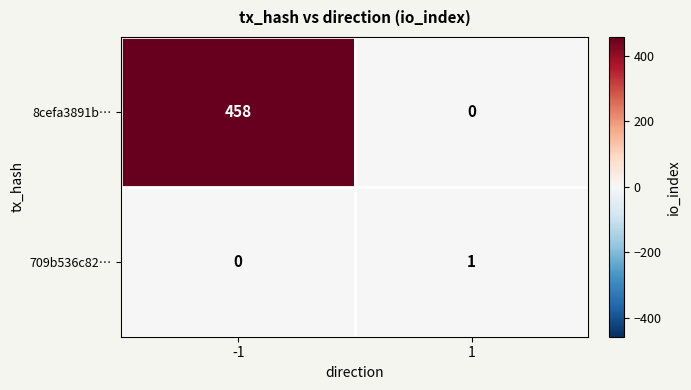

What is the sum of the 8cefa3891b… values at -1 and 1?

458